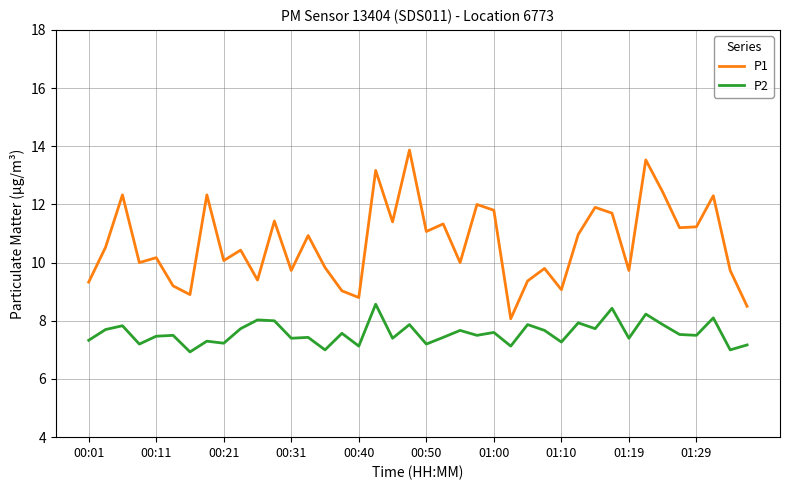

True or false: P1 and P2 intersect in this chart.

False